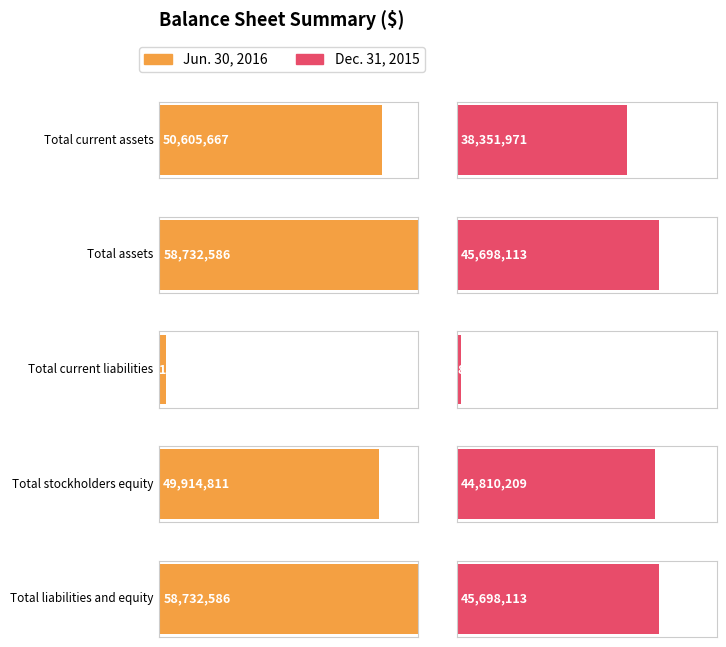

What is the difference between the highest and lowest values at Total current liabilities?

892109